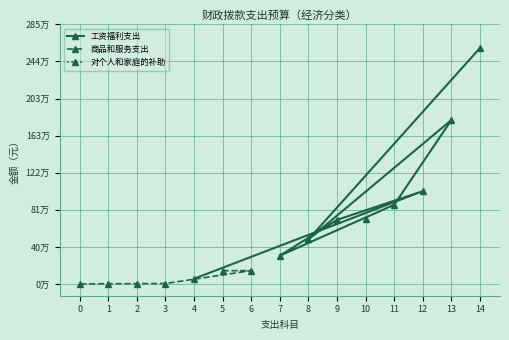

What is the value of the 8th point from the left?

58915.0